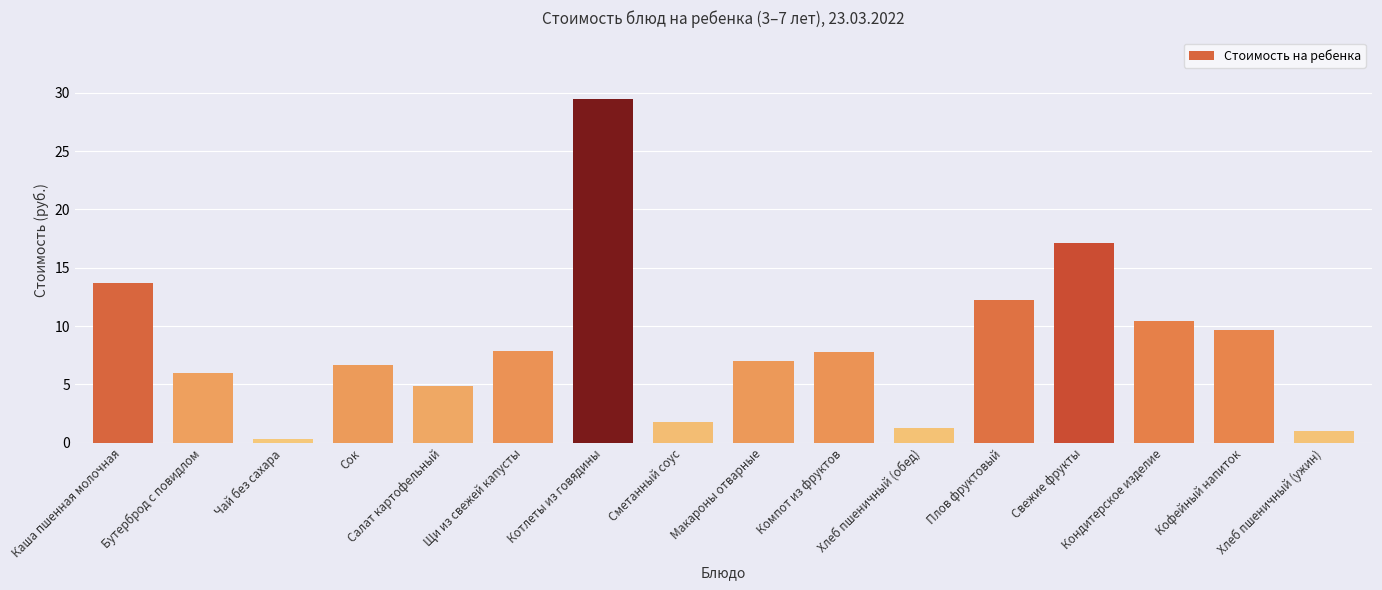

What is the value of the 13th bar from the left?

17.1